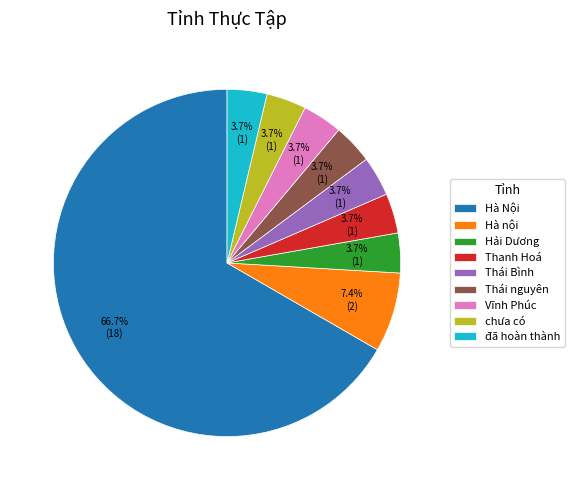

Which category has the biggest portion of the pie?

Hà Nội